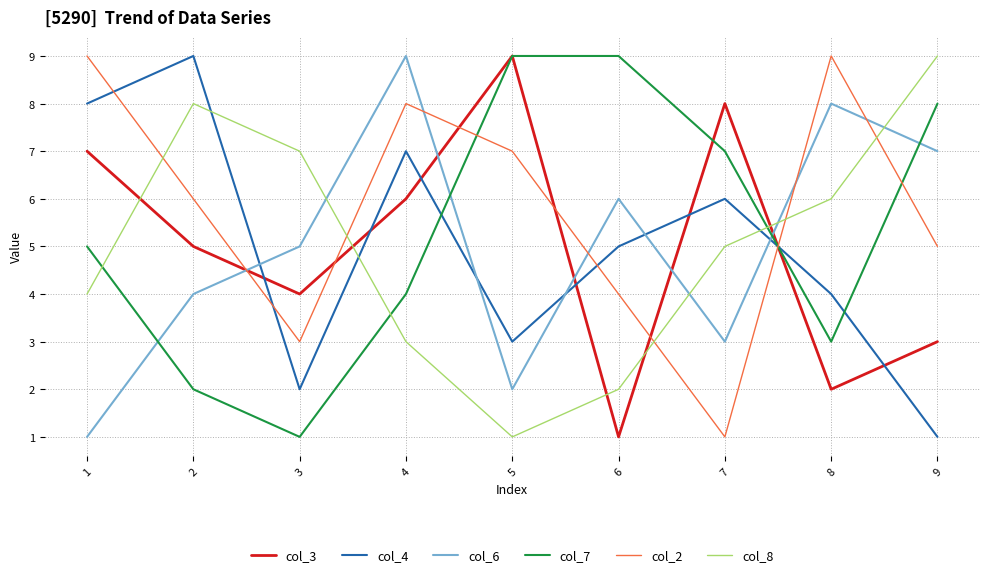

Between 6 and 7, which series saw the biggest shift?

col_3